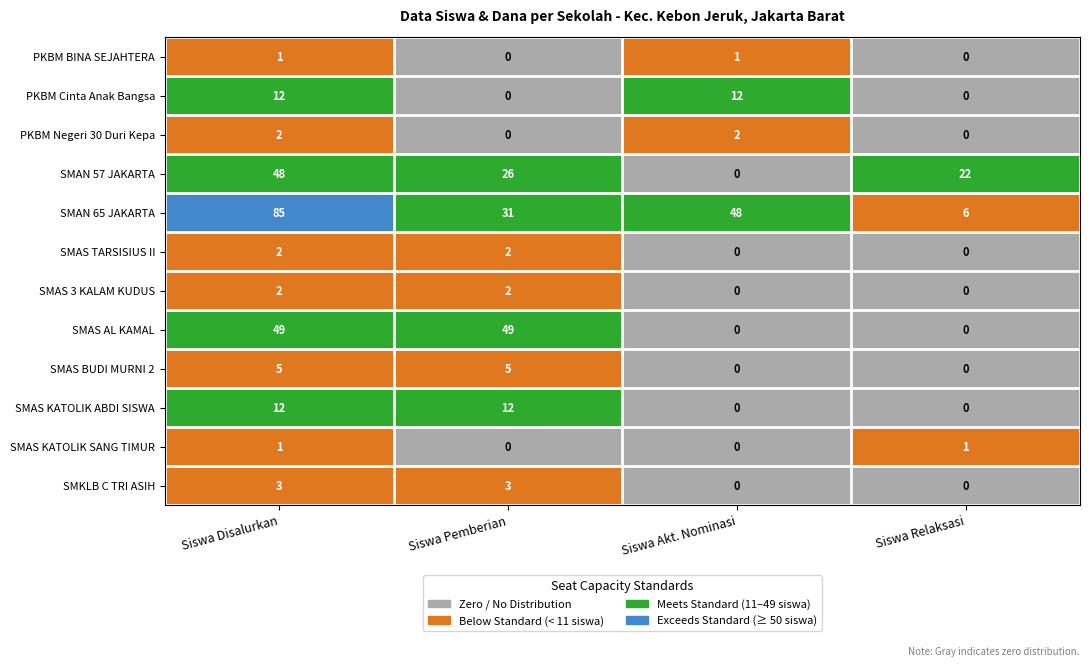

Is the value of SMAS BUDI MURNI 2 at Siswa Disalurkan greater than the value of SMAN 65 JAKARTA at Siswa Akt. Nominasi?

No